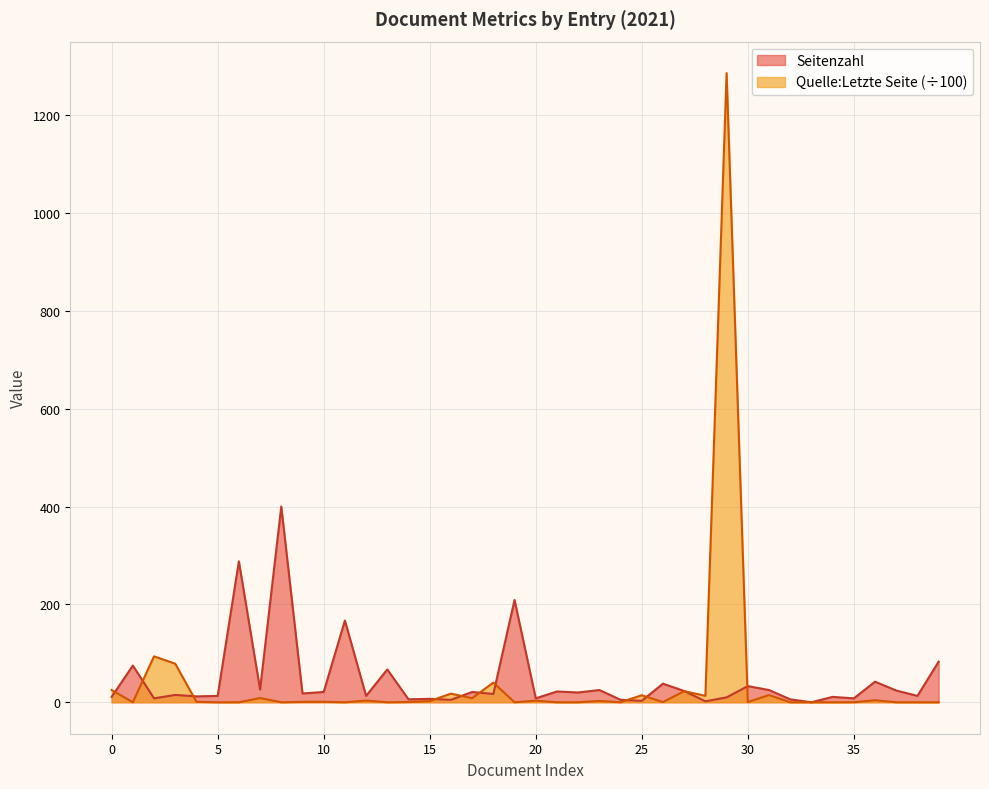

What is the value of the Quelle:Letzte Seite point at the 38th from the left?

25.0